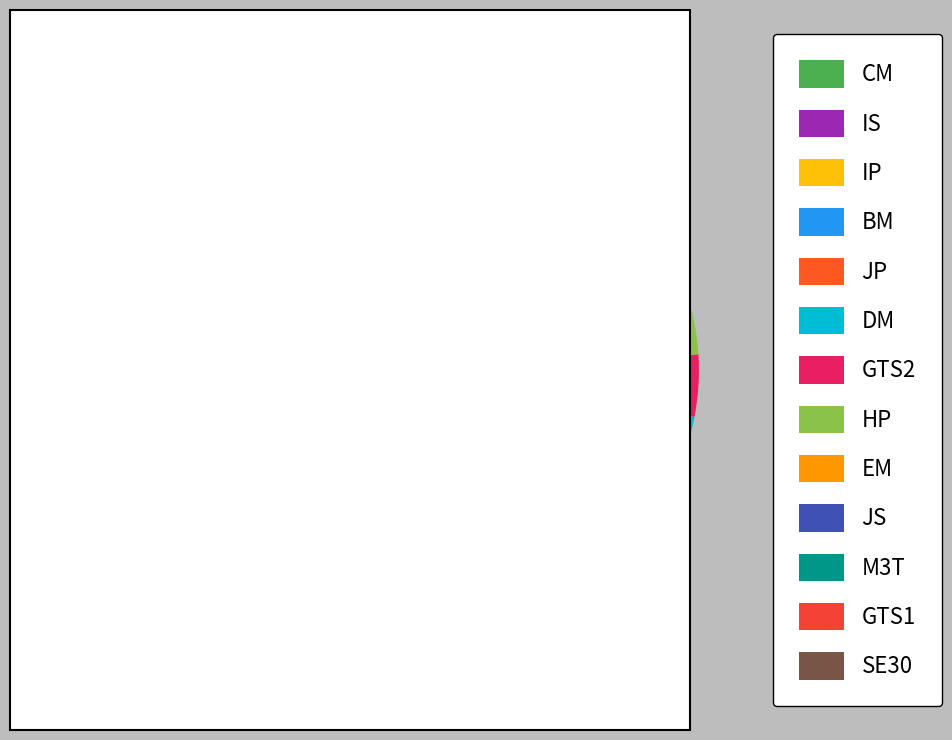

True or false: GTS1 accounts for 4% of the total.

True